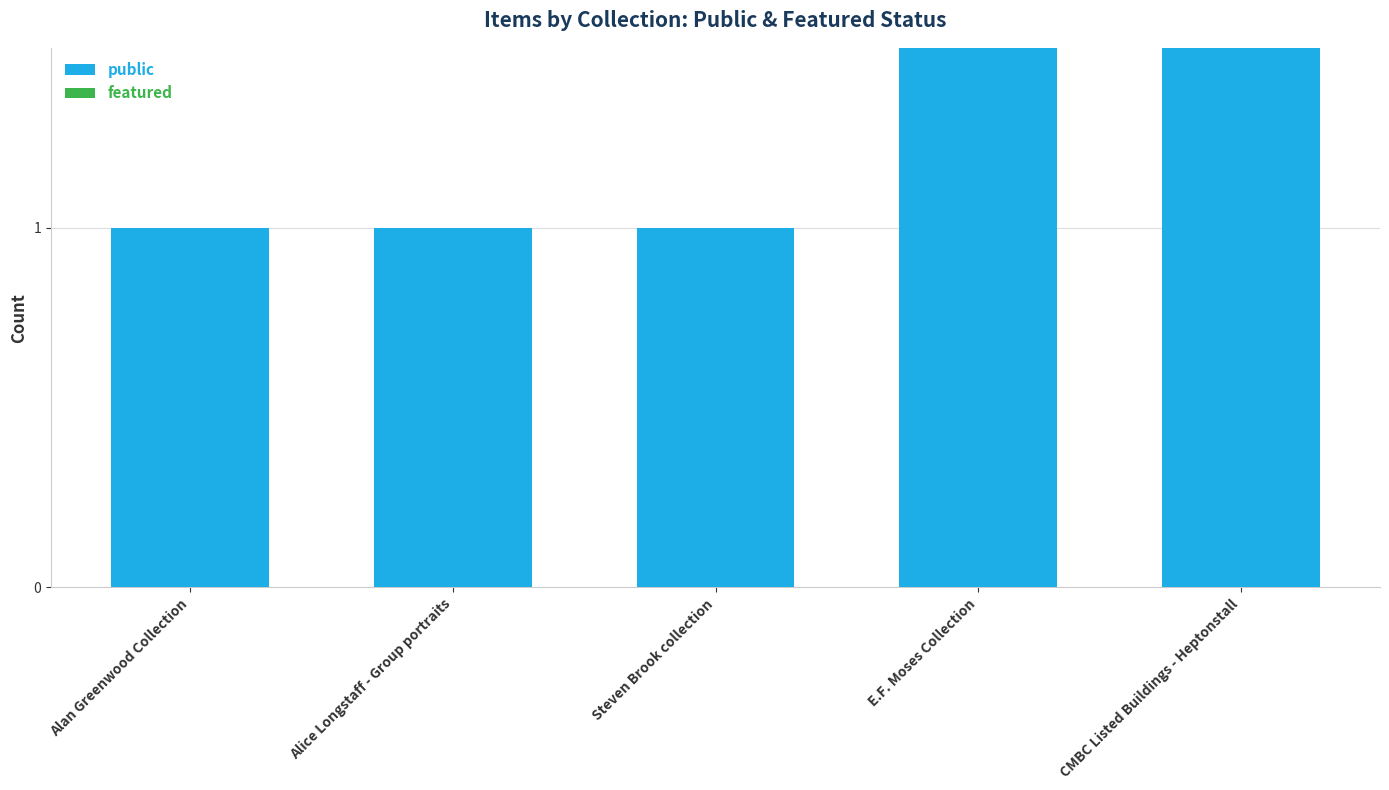

Reading left to right, what are all the values shown in this chart?

public: Alan Greenwood Collection=1	Alice Longstaff - Group portraits=1	Steven Brook collection=1	E.F. Moses Collection=2	CMBC Listed Buildings - Heptonstall=3
featured: Alan Greenwood Collection=0	Alice Longstaff - Group portraits=0	Steven Brook collection=0	E.F. Moses Collection=0	CMBC Listed Buildings - Heptonstall=0